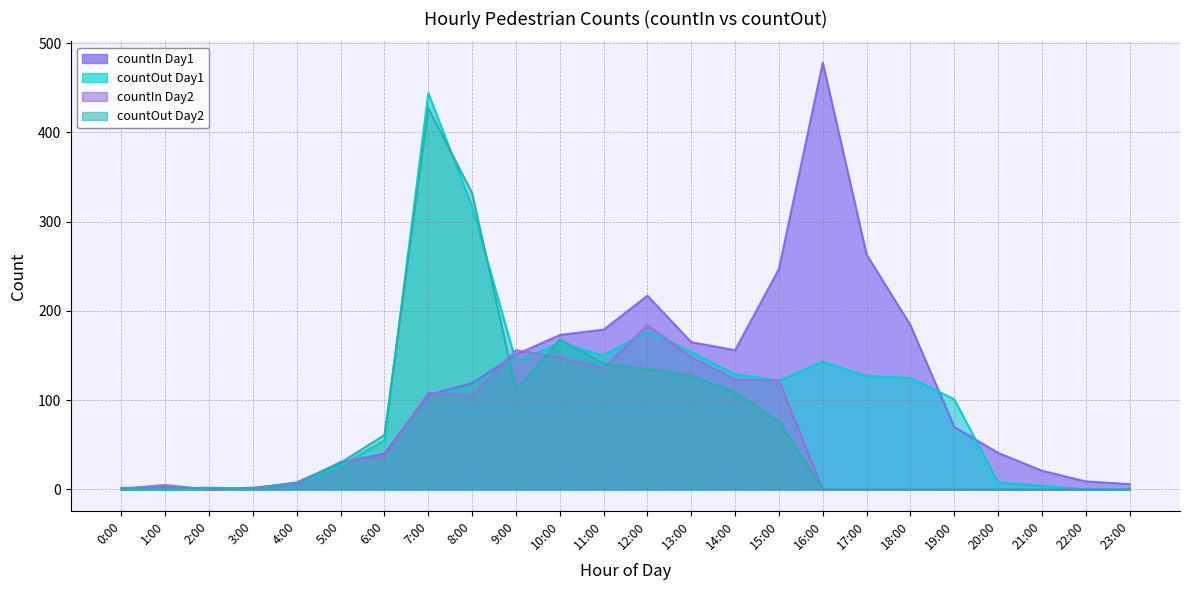

True or false: countOut_day1 has more than 1 interior local peaks.

True